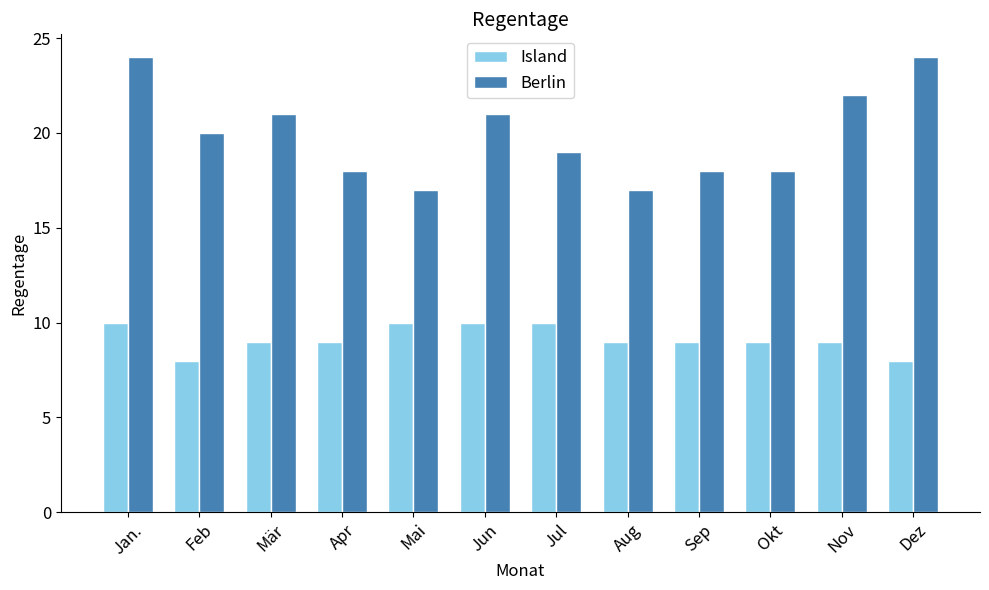

The Island series shows 4 at Jul. True or false?

False